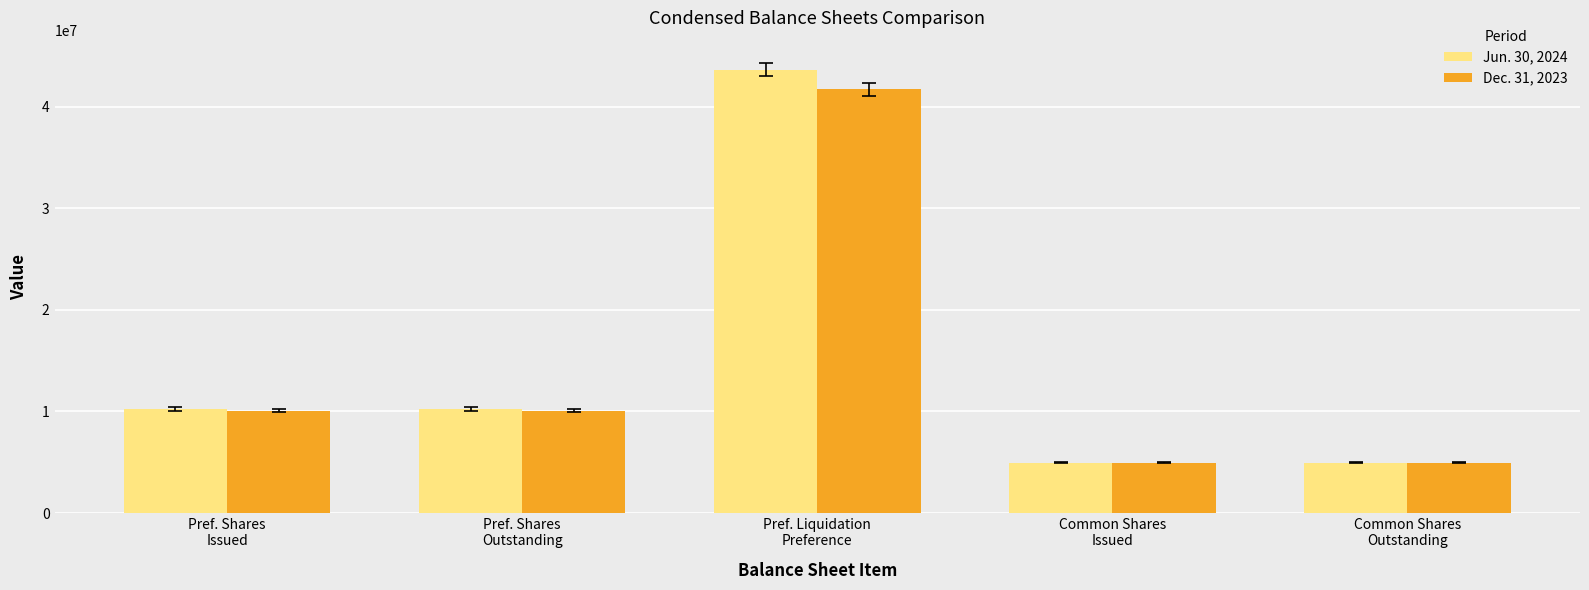

What are all the series names shown in the legend?

Jun. 30, 2024, Dec. 31, 2023